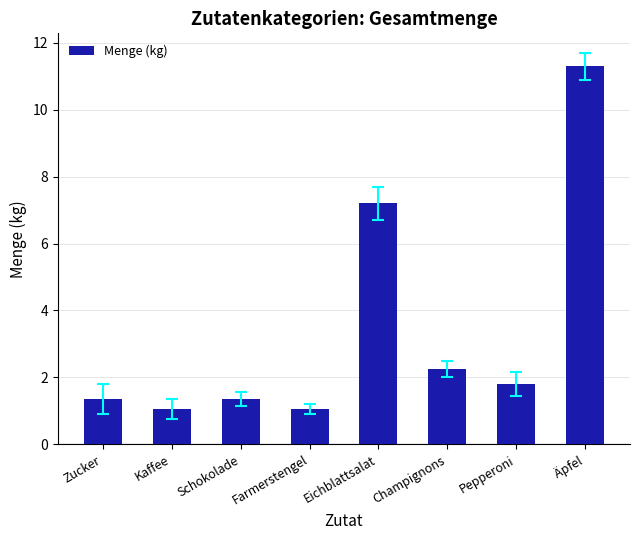

What is the smallest value displayed?

1.1